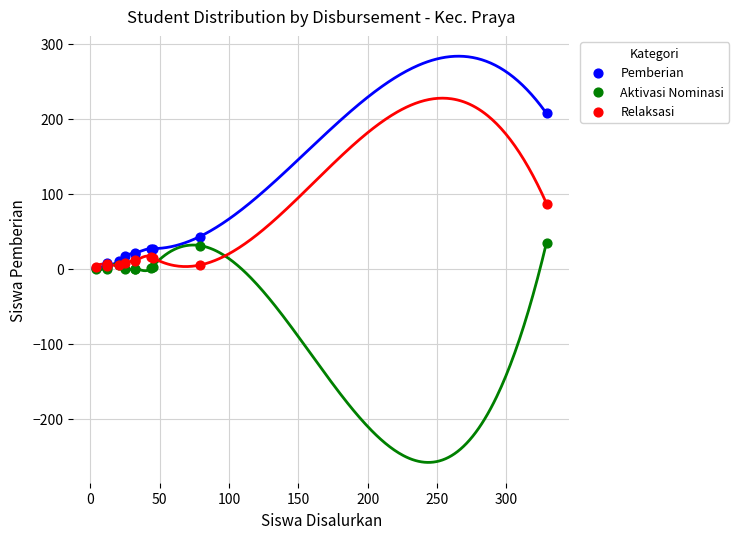

Which series contains the highest Y value?

Pemberian